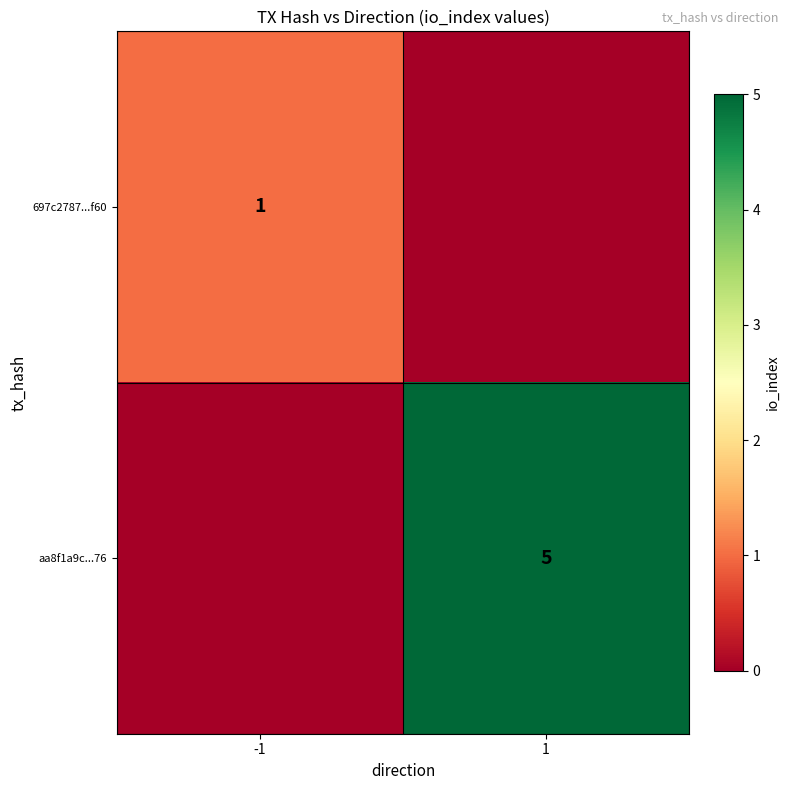

The value of aa8f1a9c...76 at 1 is 7. True or false?

False